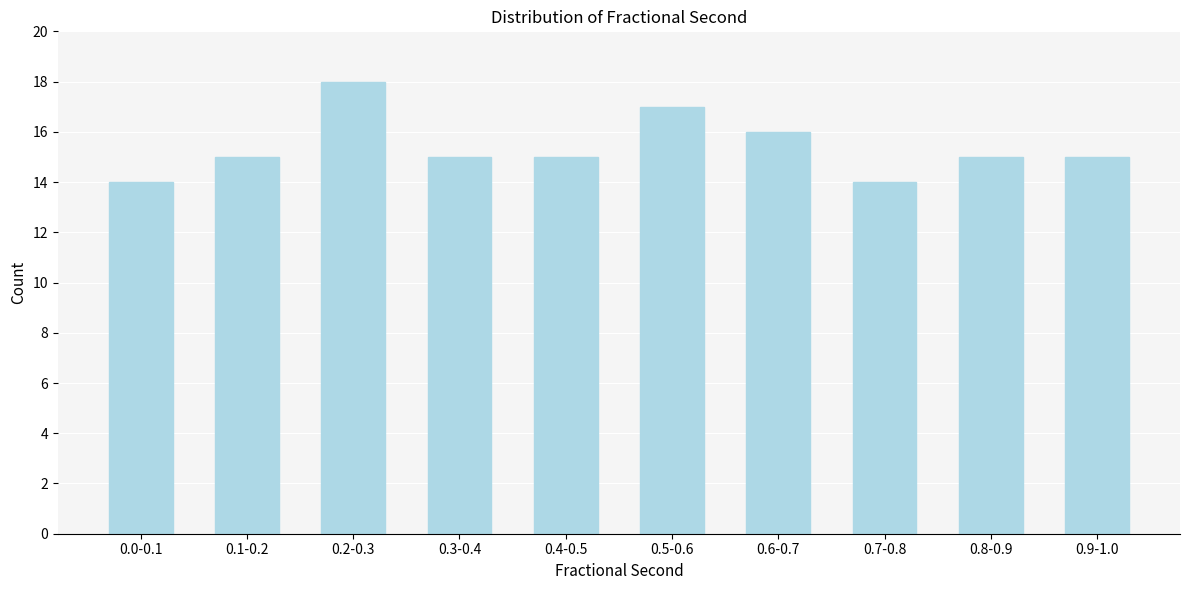

Reading left to right, extract all data points from this chart.

0.0-0.1=14	0.1-0.2=15	0.2-0.3=18	0.3-0.4=15	0.4-0.5=15	0.5-0.6=17	0.6-0.7=16	0.7-0.8=14	0.8-0.9=15	0.9-1.0=15